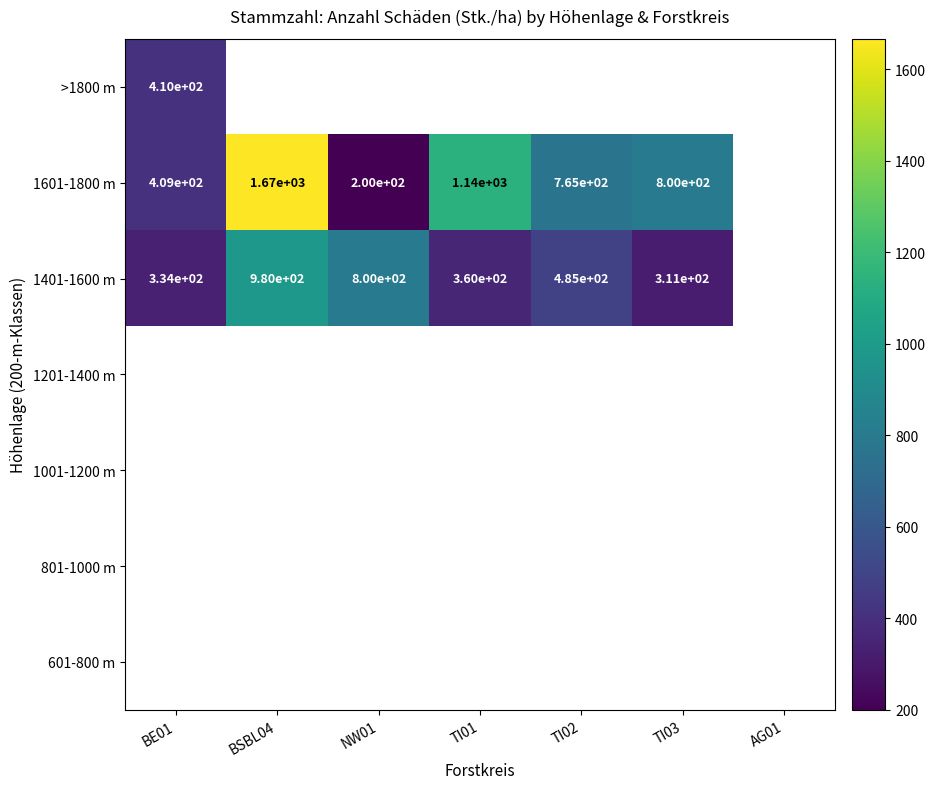

How many series are shown in this chart?

7